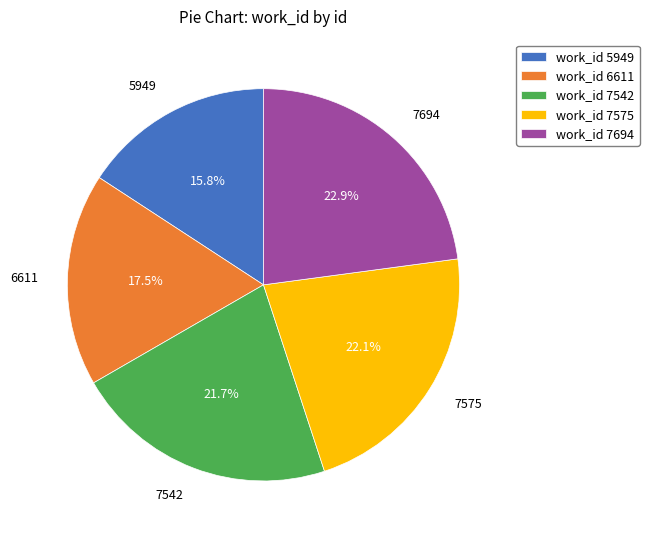

What percentage do work_id 6611 and work_id 7694 together represent?

40.4%